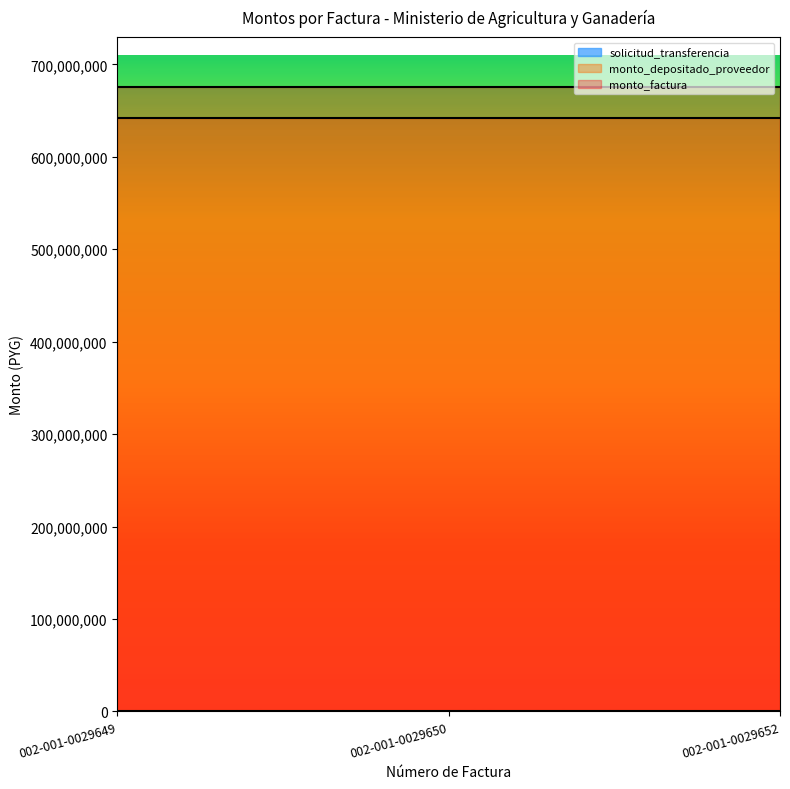

Which series has the widest spread of values?

solicitud_transferencia